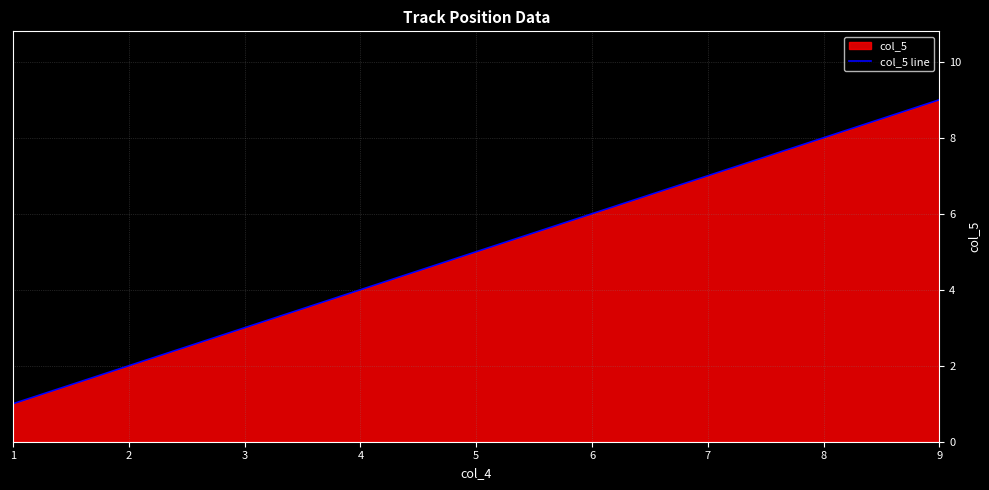

True or false: the data shows 10 at 6.

False